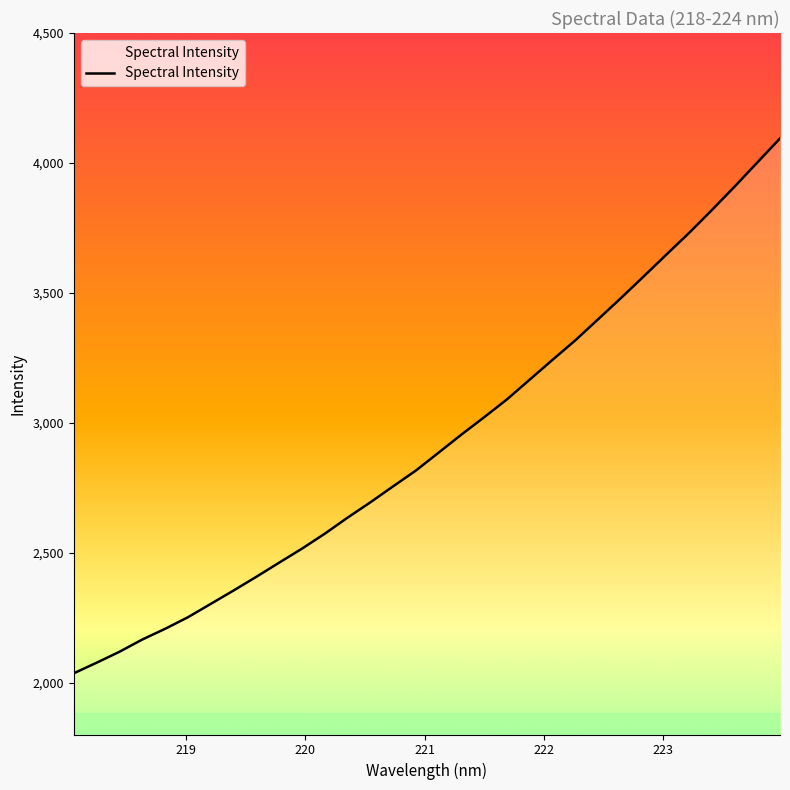

What is the maximum value shown in the chart?

4094.3